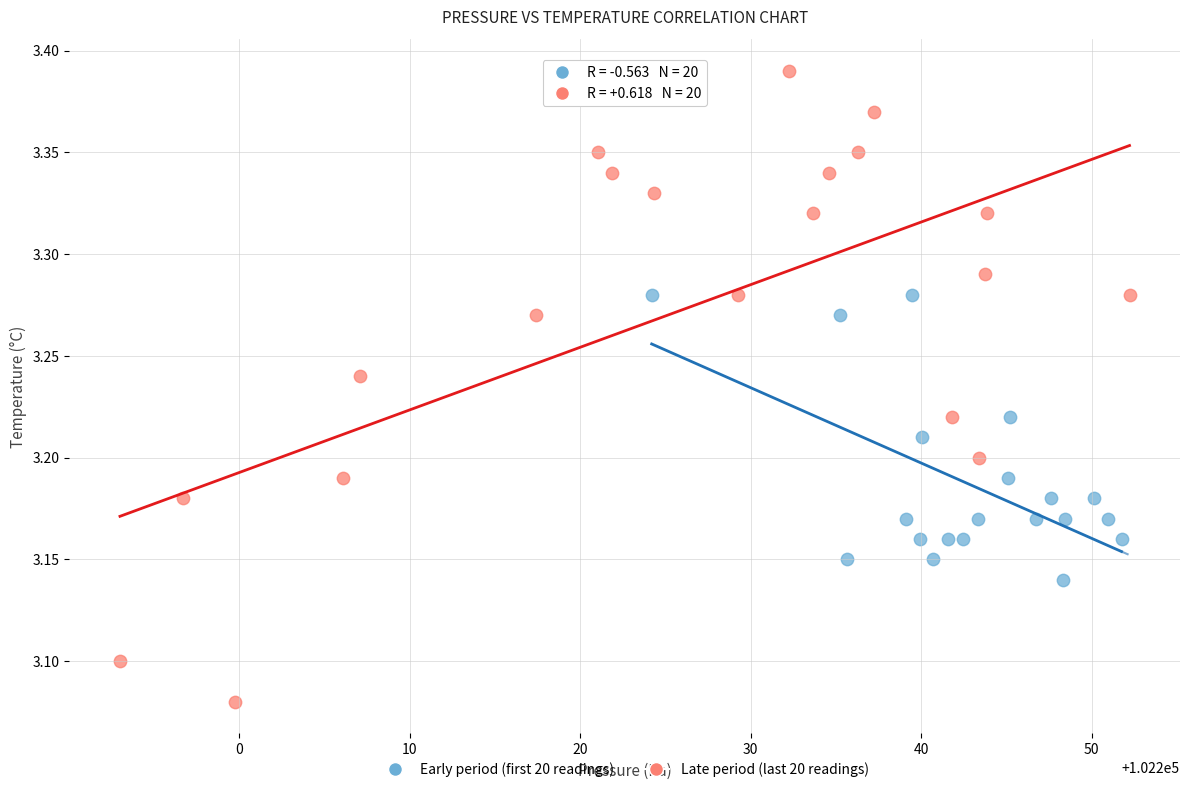

Which series contains the lowest Y value?

Late period (last 20 readings)